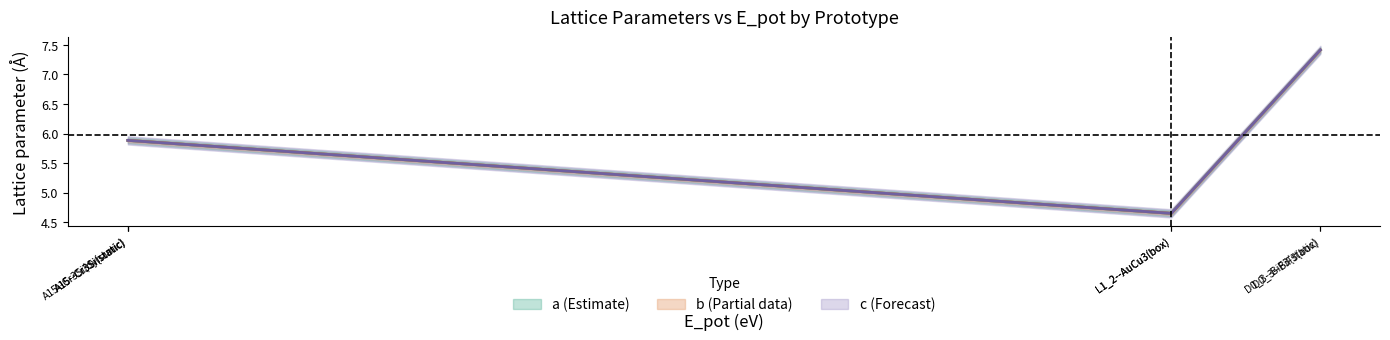

Rank the categories by c value from lowest to highest.

L1_2--AuCu3(box), L1_2--AuCu3(box), A15--Cr3Si(static), A15--Cr3Si(static), A15--Cr3Si(dynamic), D0_3--BiF3(static), D0_3--BiF3(box)